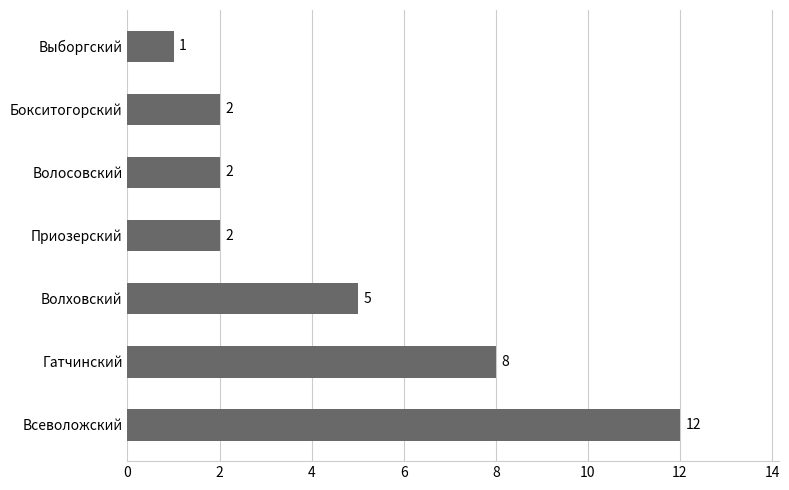

Where is the data nearest to the value 6?

Волховский